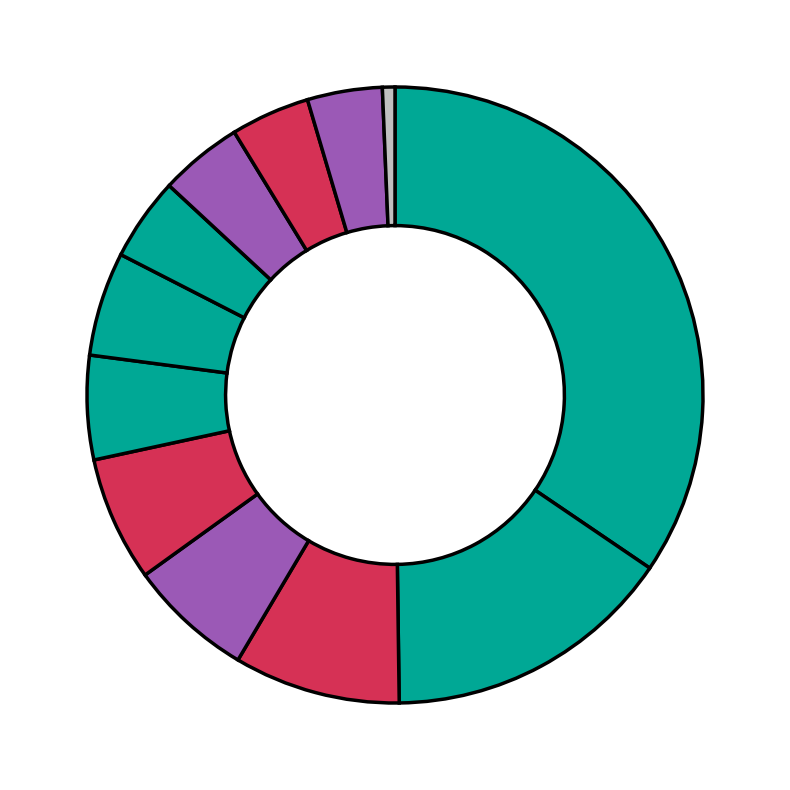

Count the number of slices in the pie.

12